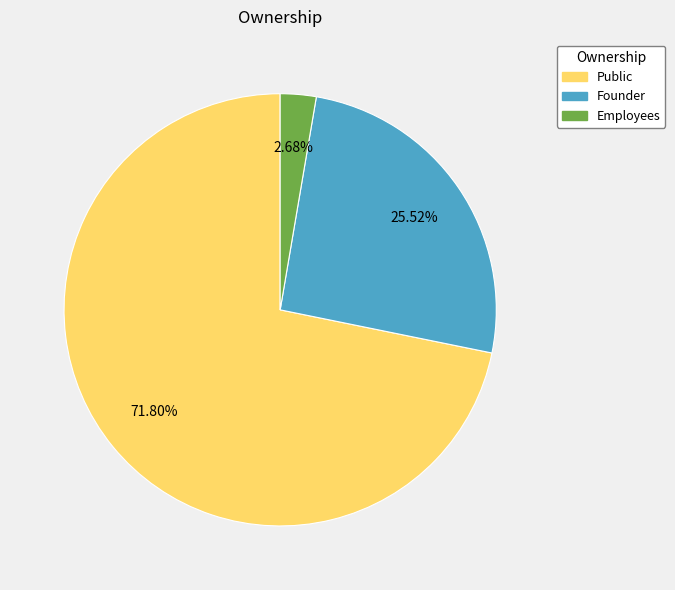

How many segments does this pie chart have?

3